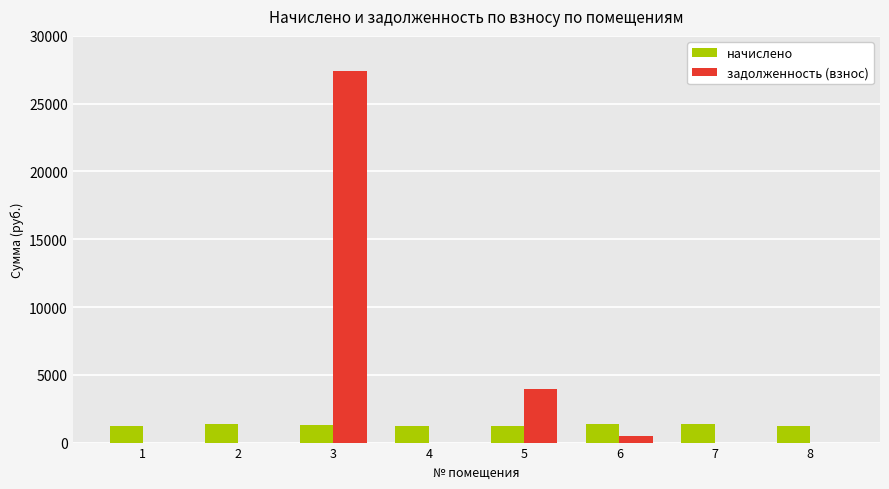

What is the sum of the начислено values at 3 and 1?

2522.2